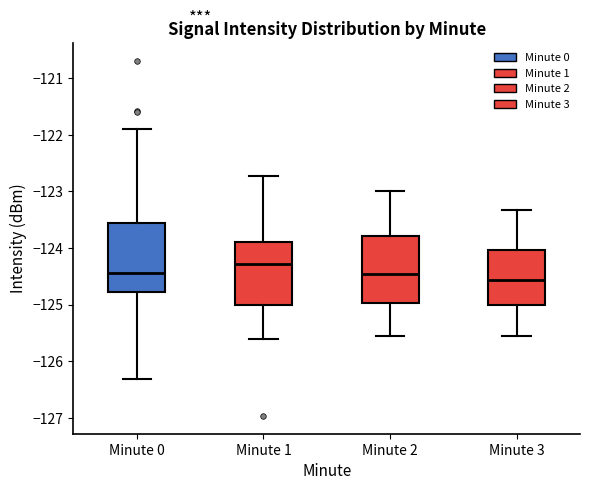

Reading left to right, transcribe this box plot: for each box, give where its median line is, the range the box spans, and where its two whiskers end, as read against the y-axis. The values are not printed on the chart, so give them approximately, as read against the axis.

Minute 0: median -124.4, box -124.8 to -123.6, whiskers -126.3 to -121.9
Minute 1: median -124.3, box -125.0 to -123.9, whiskers -125.6 to -122.7
Minute 2: median -124.5, box -125.0 to -123.8, whiskers -125.6 to -123.0
Minute 3: median -124.6, box -125.0 to -124.0, whiskers -125.6 to -123.3